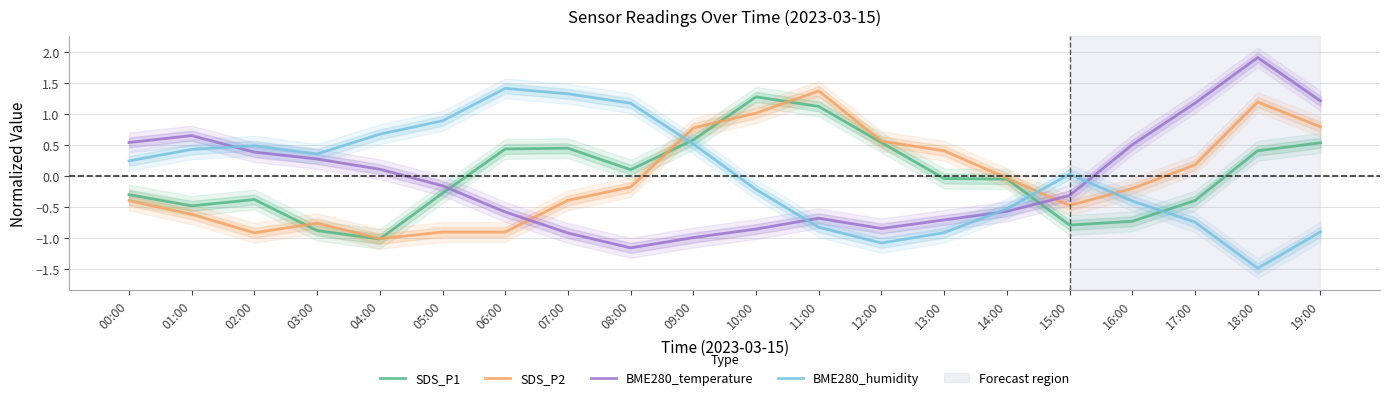

What is the total value across all series at 11:00?

1.0